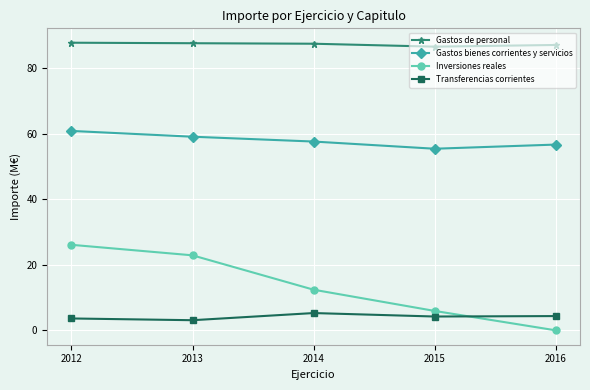

Where do Transferencias corrientes and Inversiones reales first cross each other?

2015 and 2016